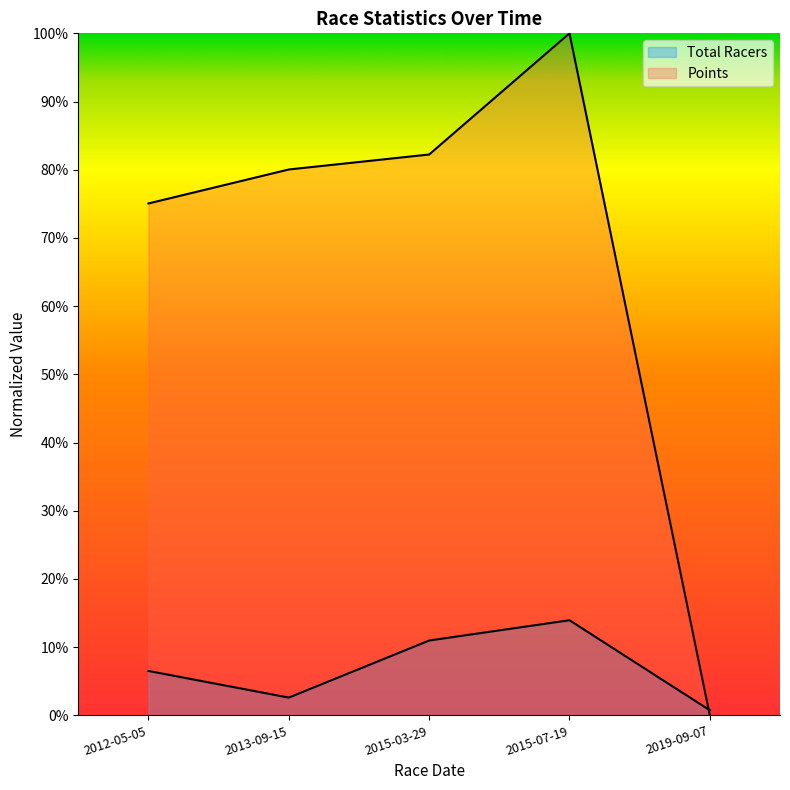

What is the label of the 3rd point from the left?

2015-03-29